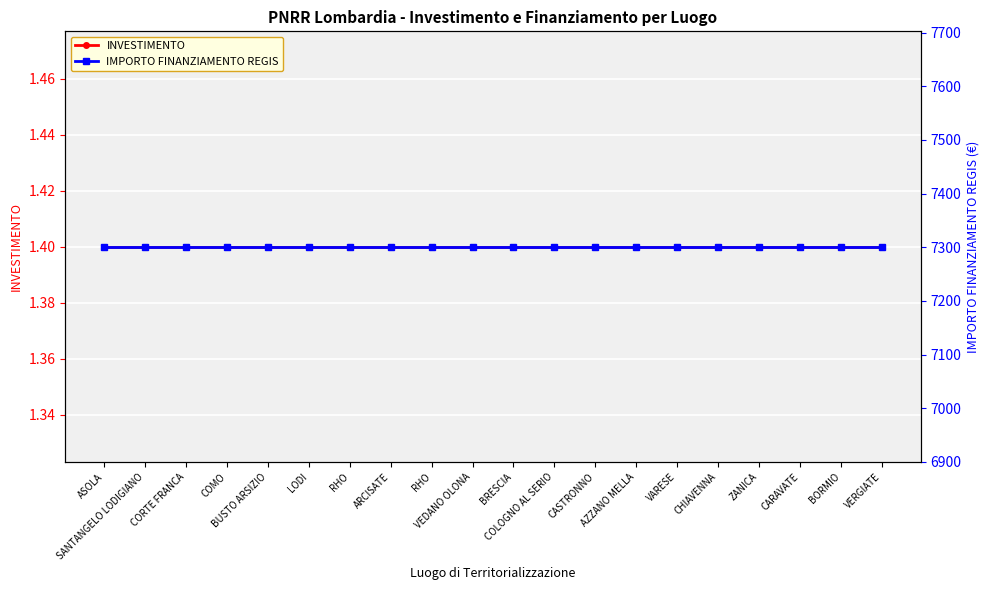

How many lines are shown in the chart?

2